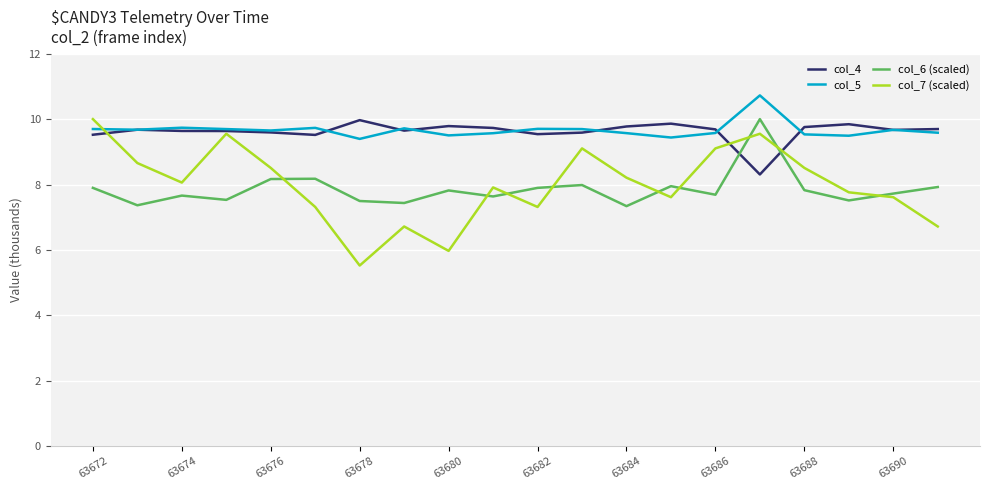

True or false: col_6 (scaled) and col_5 intersect in this chart.

False